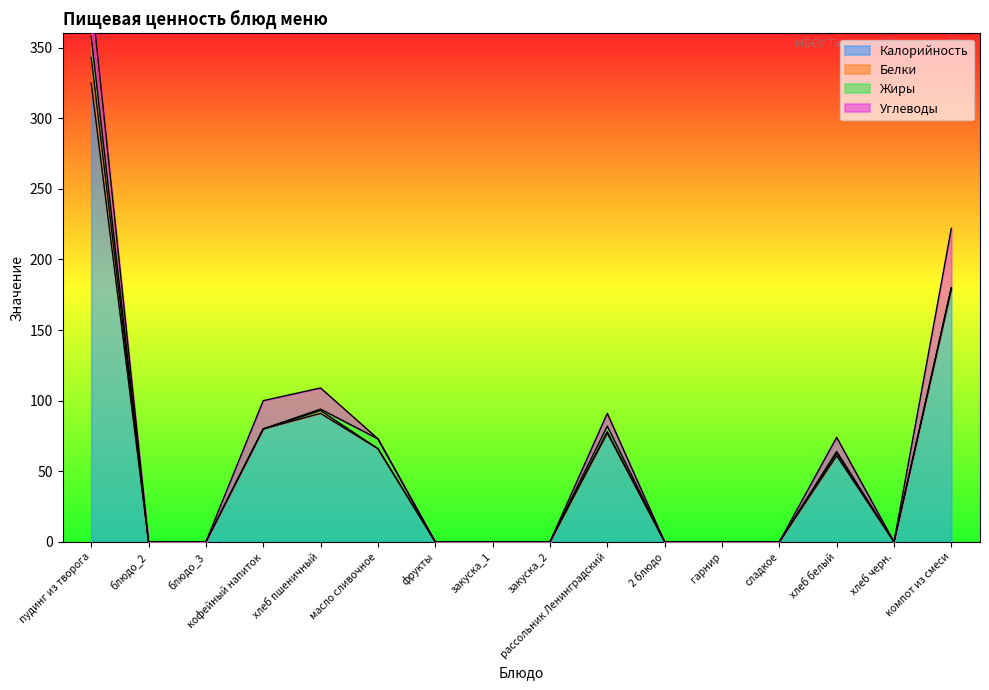

What are all the series names shown in the legend?

Калорийность, Белки, Жиры, Углеводы